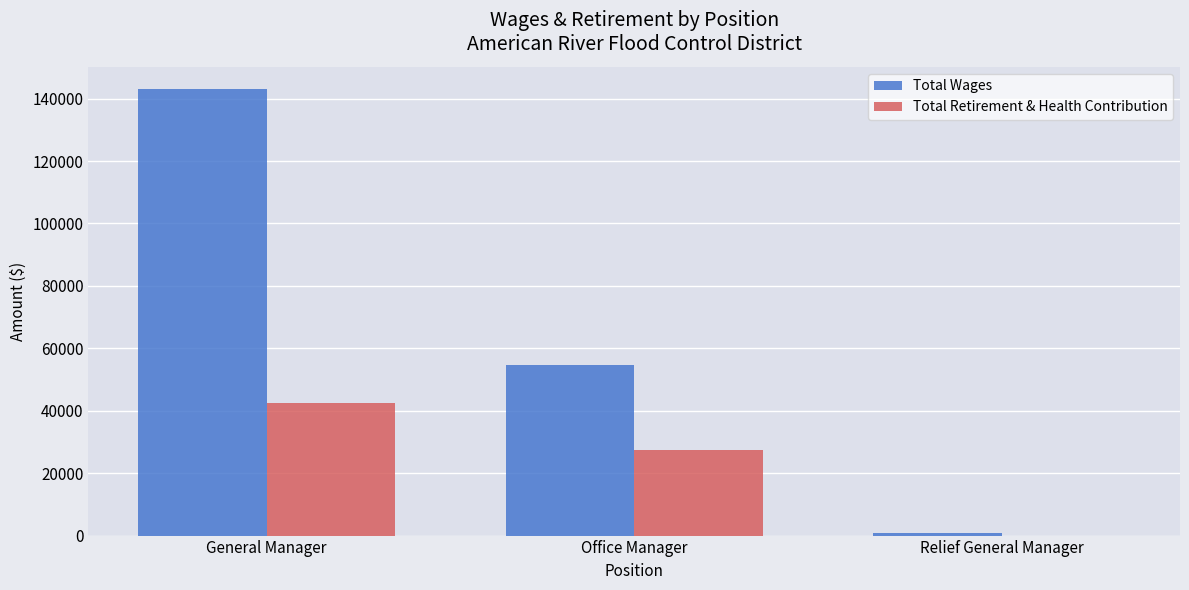

What is the sum of all Total Wages values?

198571